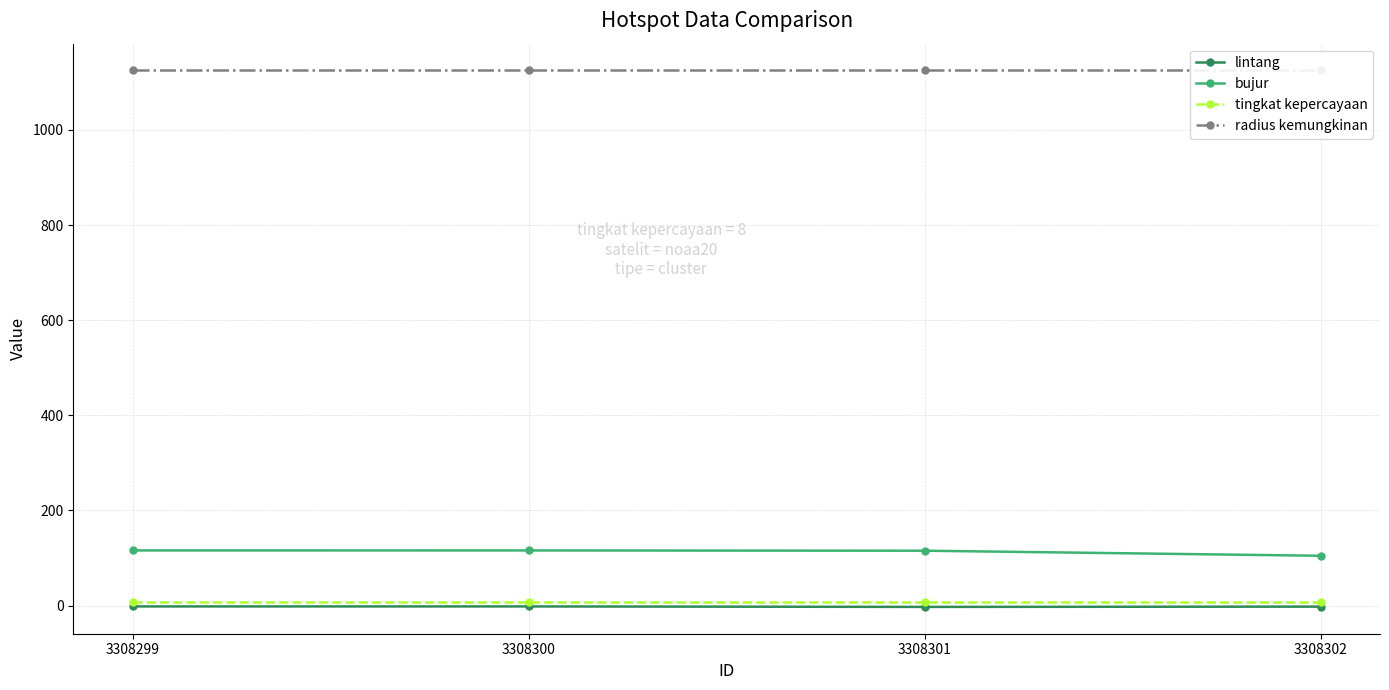

Is it true that tingkat kepercayaan equals 8.0 at 3308301?

True